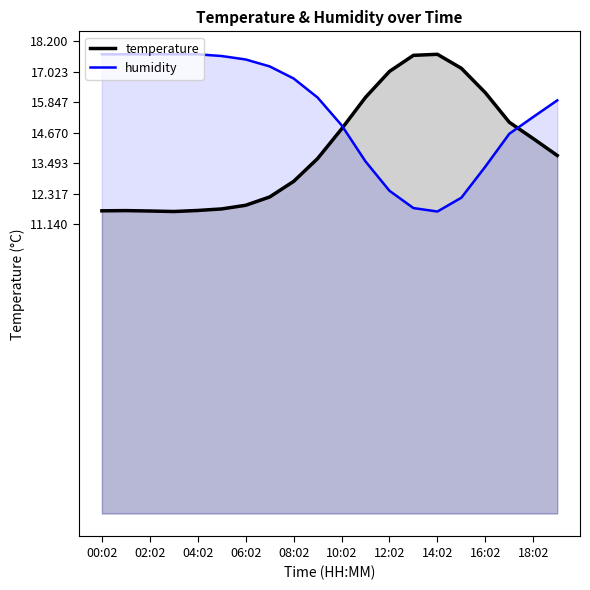

Which label corresponds to the largest value in the chart?

00:02